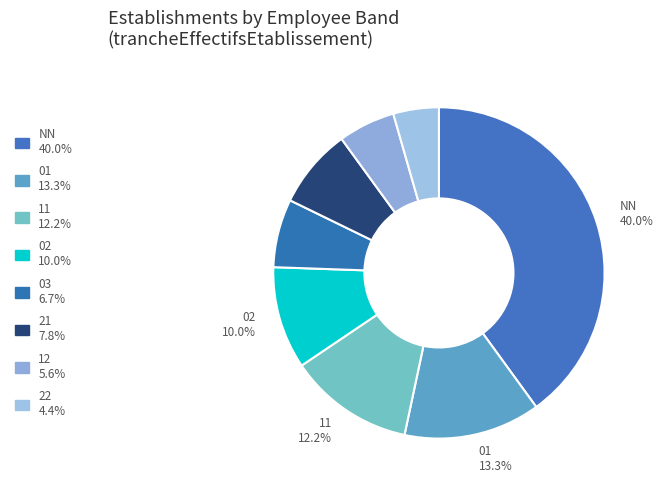

How many segments does this pie chart have?

8